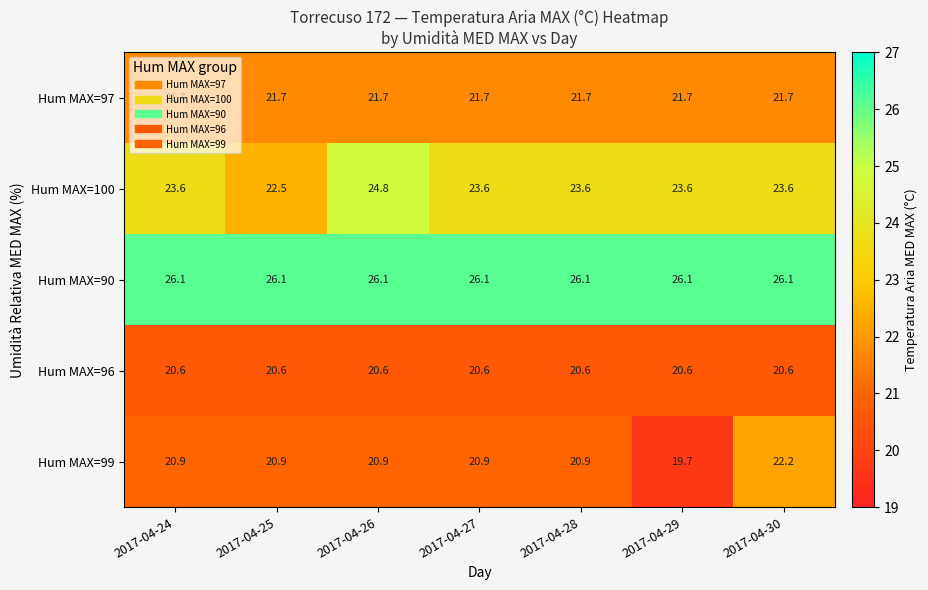

Rank the series by their maximum value, from lowest to highest.

Hum MAX=96, Hum MAX=97, Hum MAX=99, Hum MAX=100, Hum MAX=90